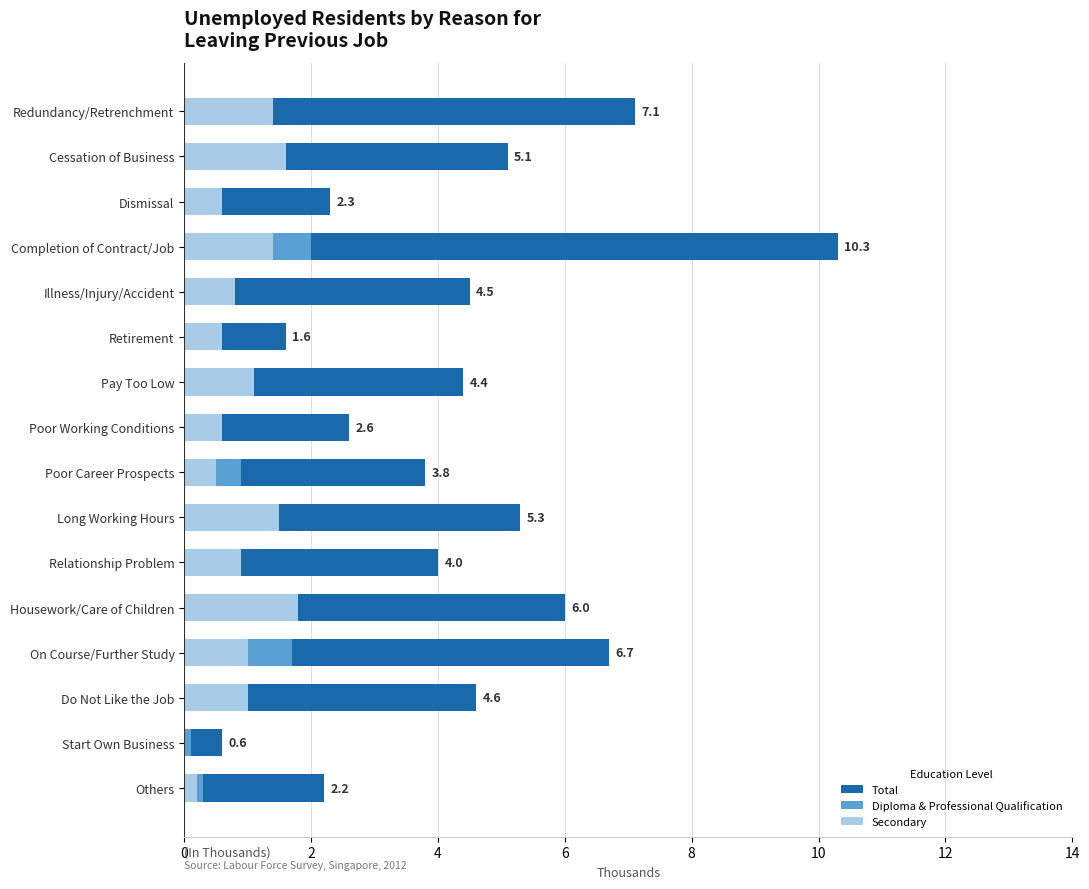

What is the difference between the highest and lowest values at Retirement?

1.2